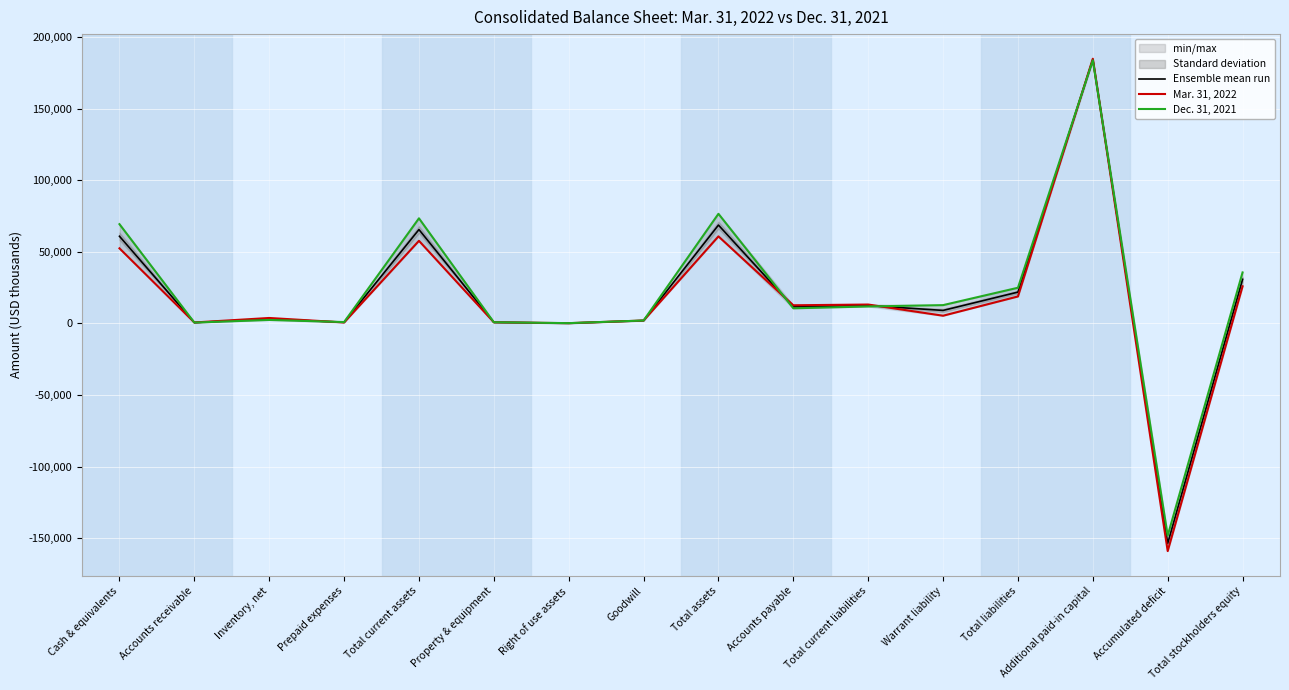

Where does the Mar. 31, 2022 series first go above 12716?

Cash & equivalents